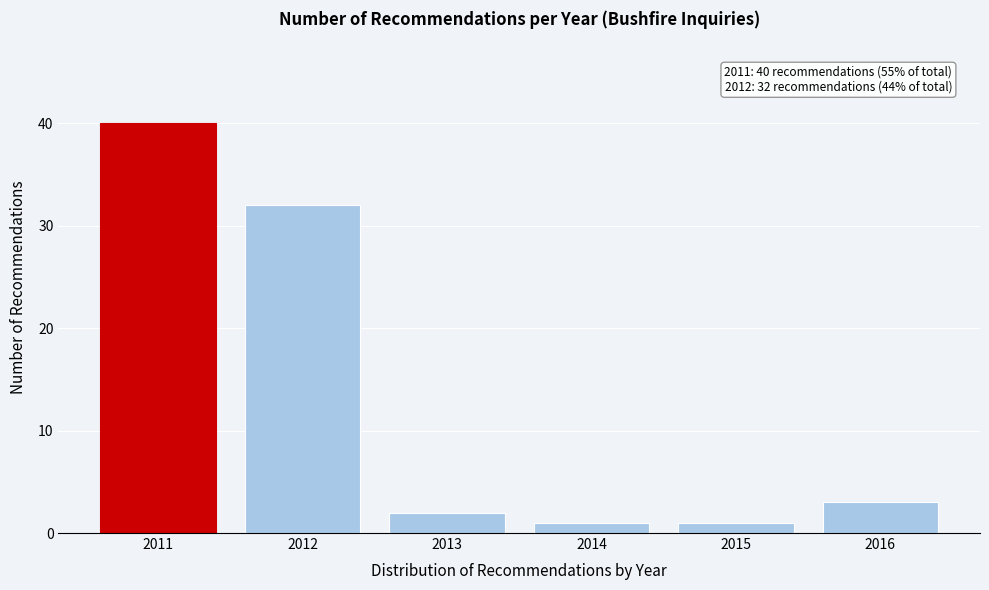

Reading left to right, transcribe all the data shown in this chart.

40	32	2	1	1	3